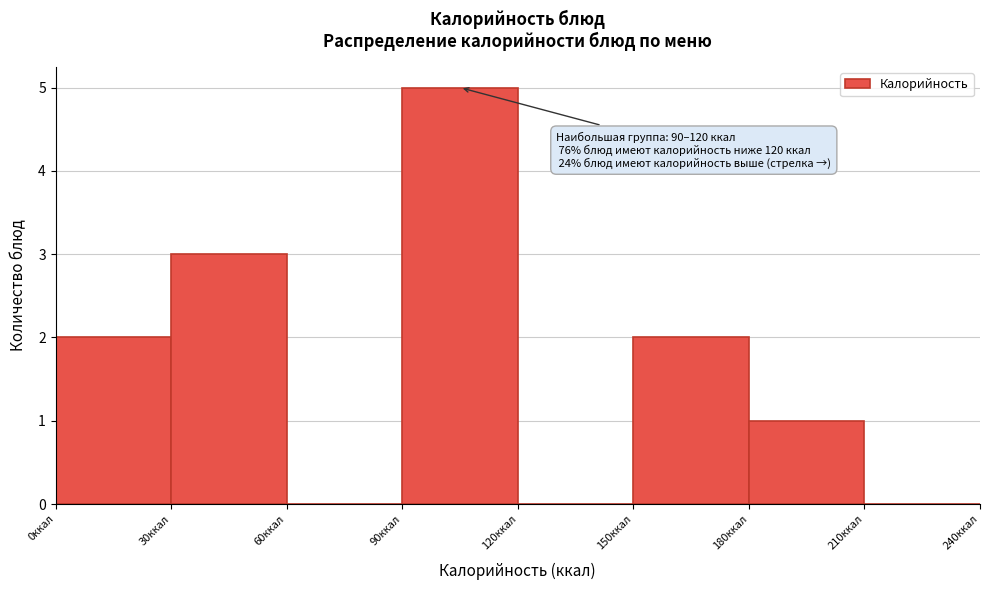

Which range on the x-axis has the tallest bar?

90 to 120